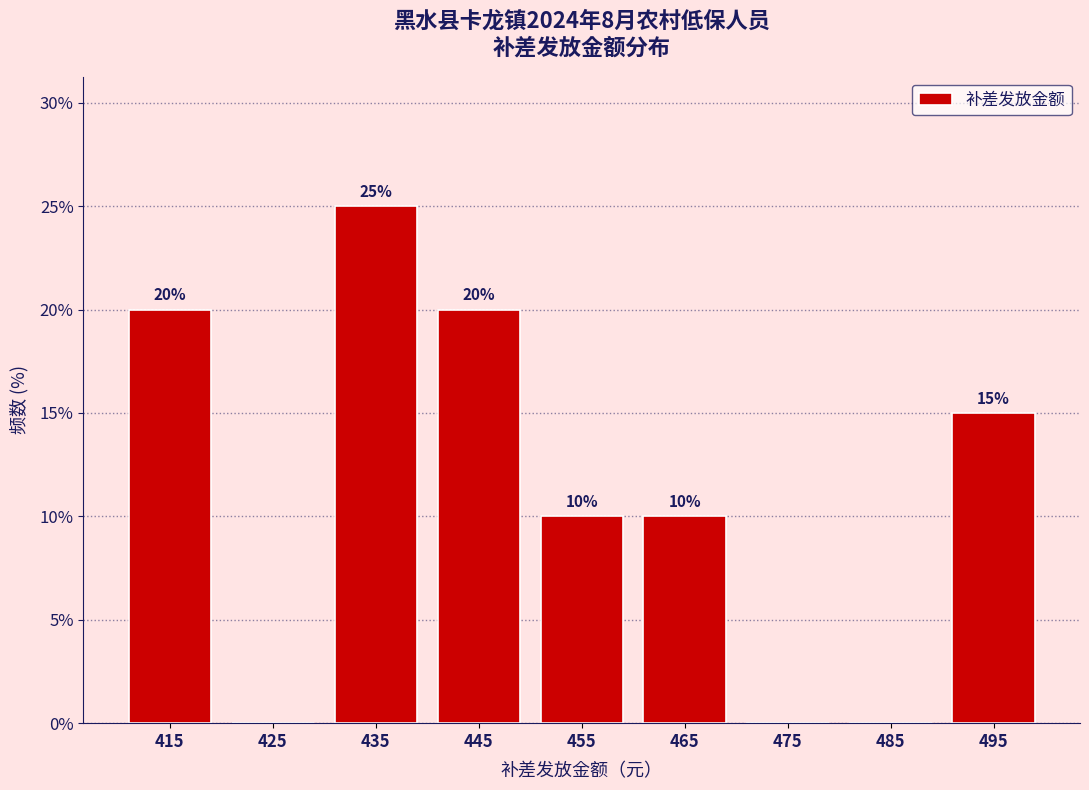

Over which range of the x-axis is the bar tallest?

430 to 440